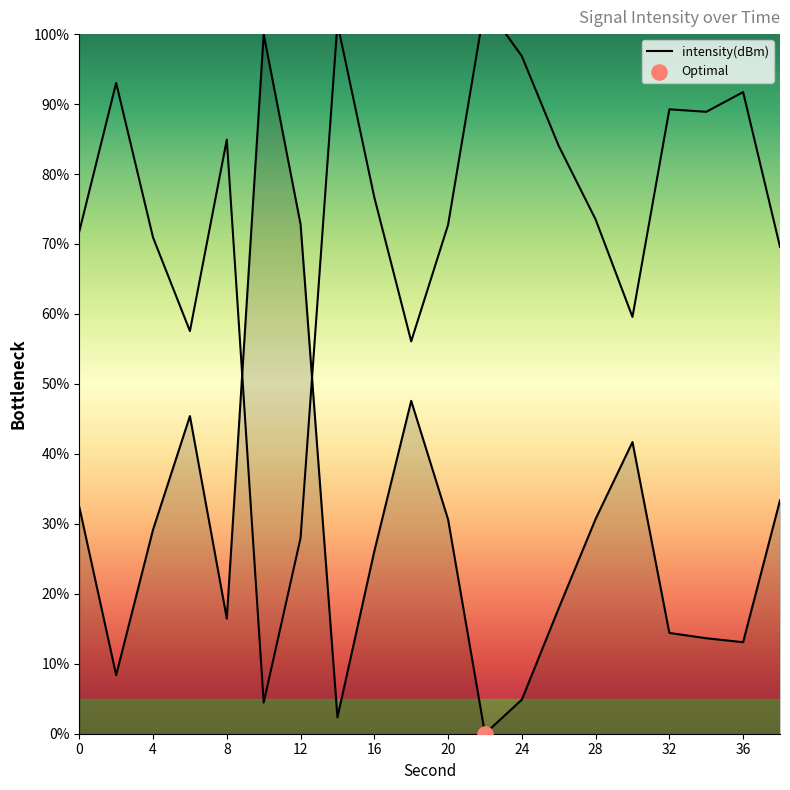

What is the change in value from 28 to 12?

+2.5